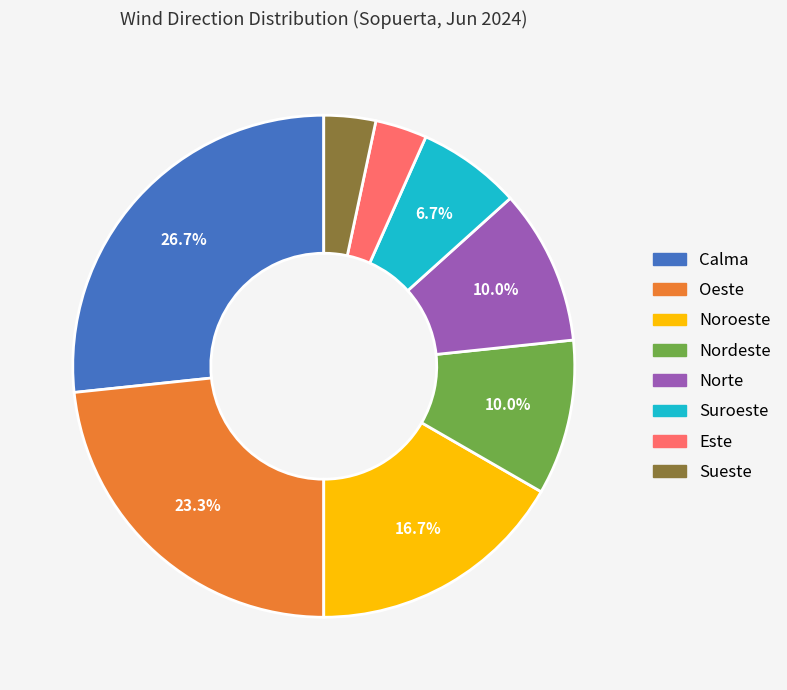

Which category has the biggest portion of the pie?

Calma